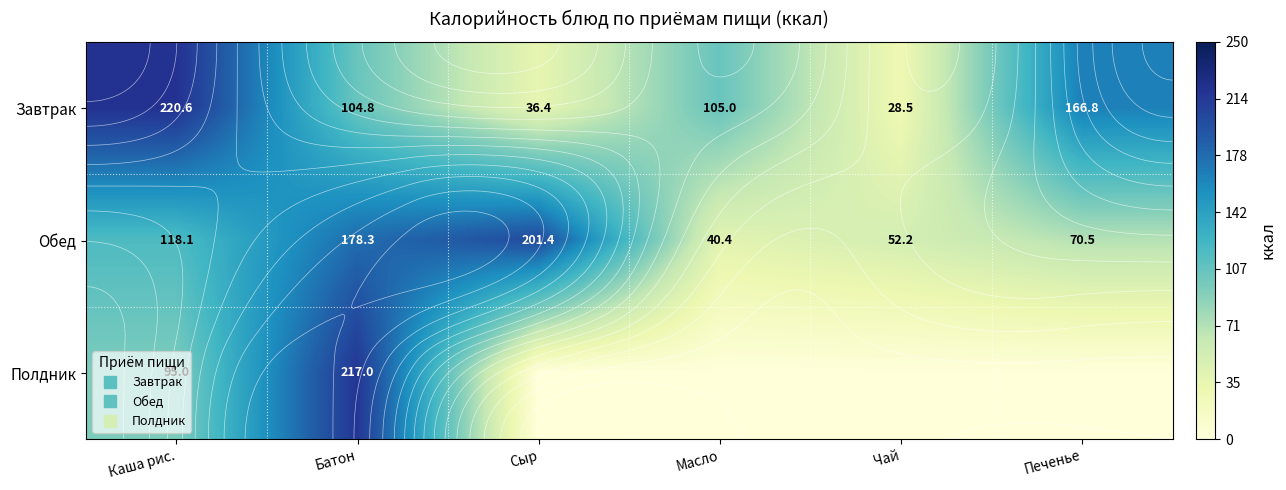

True or false: Полдник has a value of -150.0 at Масло.

False